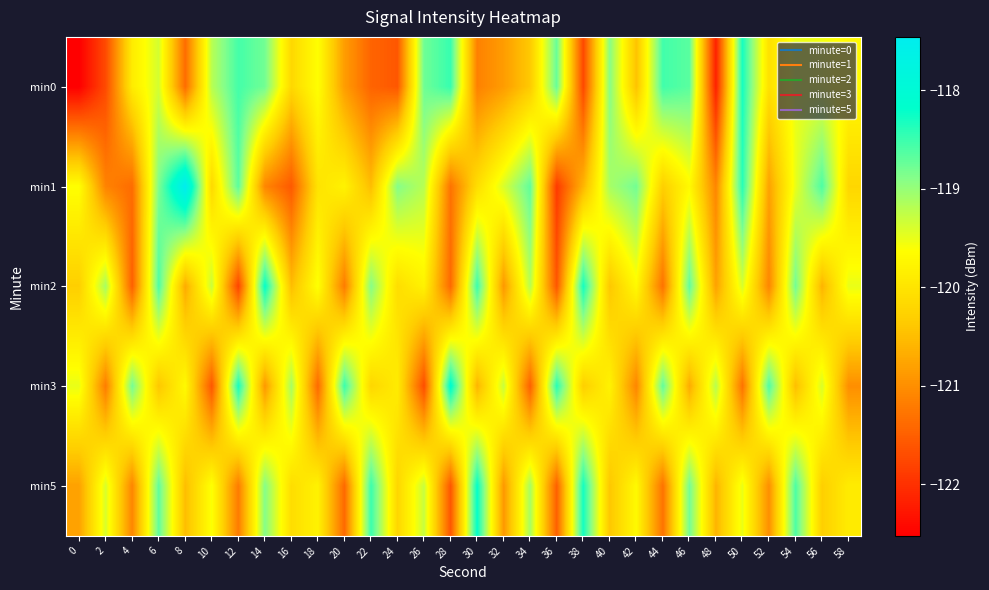

What is the total value across all series at 6?

-595.9